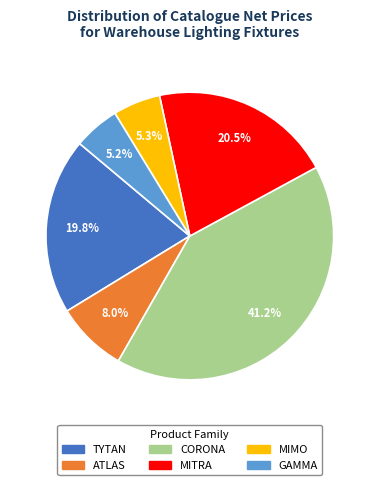

To the nearest percent, what is the average slice percentage?

17%